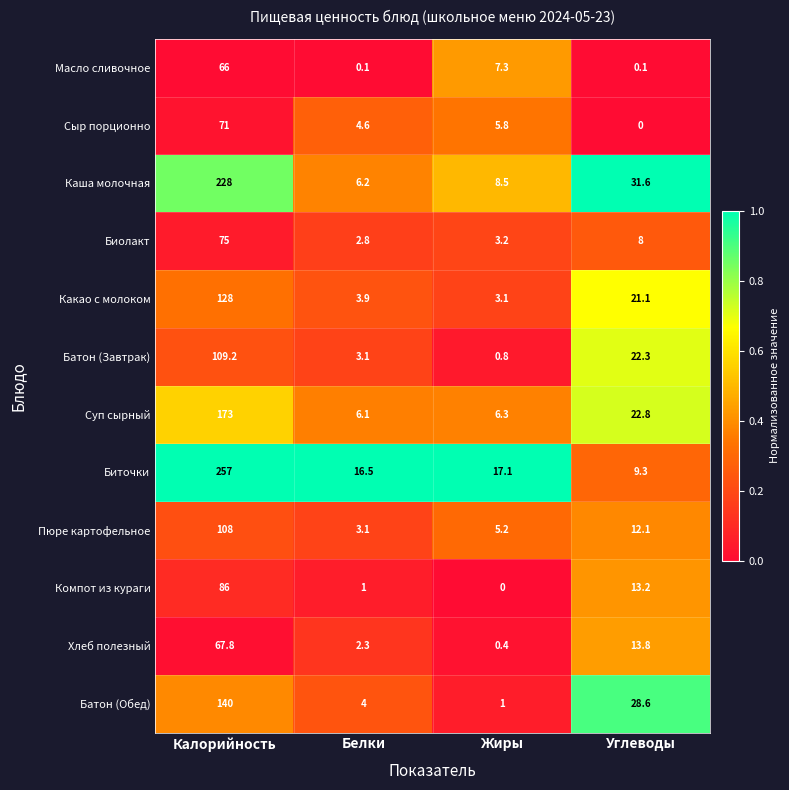

True or false: Компот из кураги has a value of 86.0 at Калорийность.

True